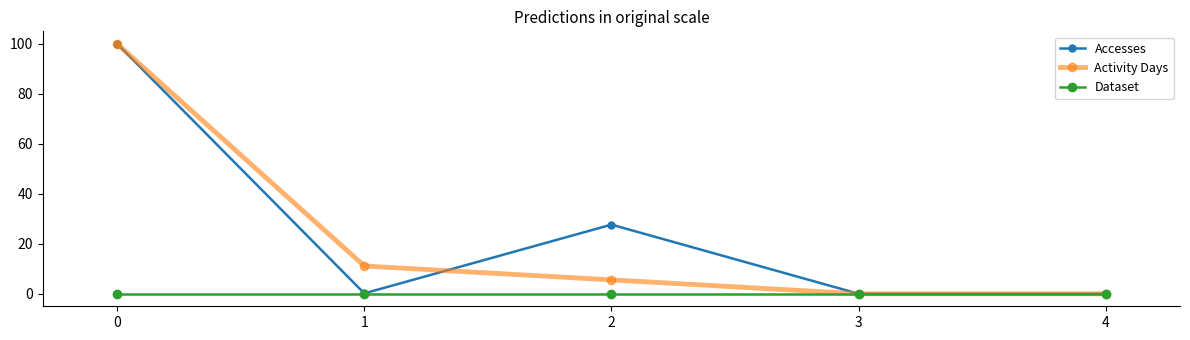

What are all the series names shown in the legend?

Accesses, Activity Days, Dataset